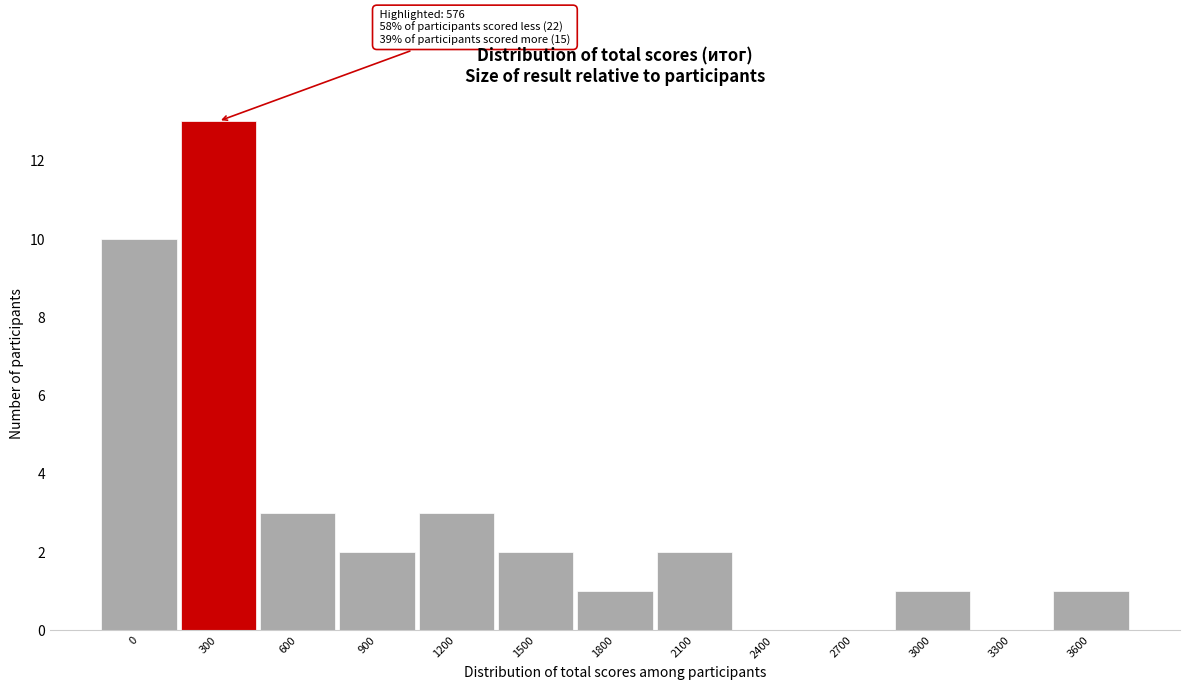

Reading left to right, list all the values displayed in this chart.

0=10	300=13	600=3	900=2	1200=3	1500=2	1800=1	2100=2	2400=0	2700=0	3000=1	3300=0	3600=1